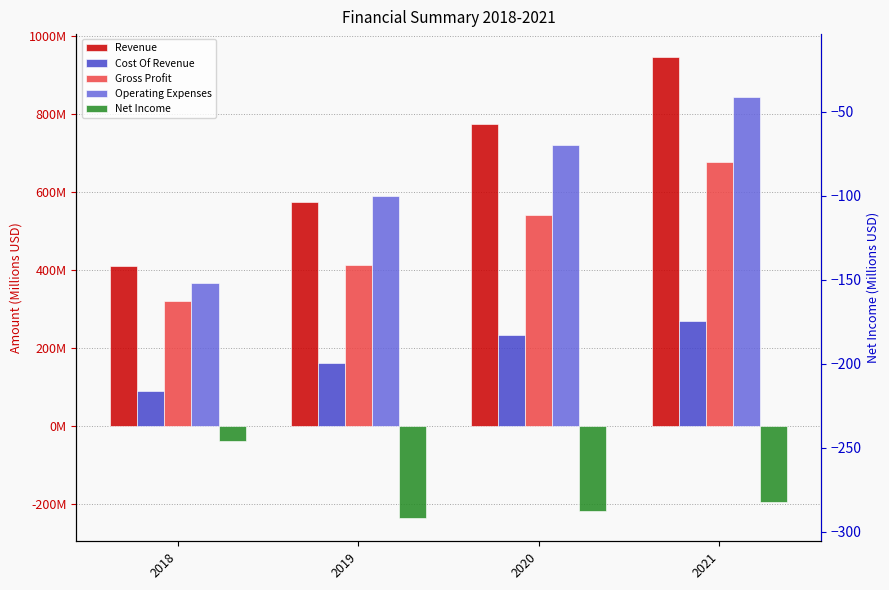

Between 2018 and 2021, which series saw the biggest shift?

Revenue